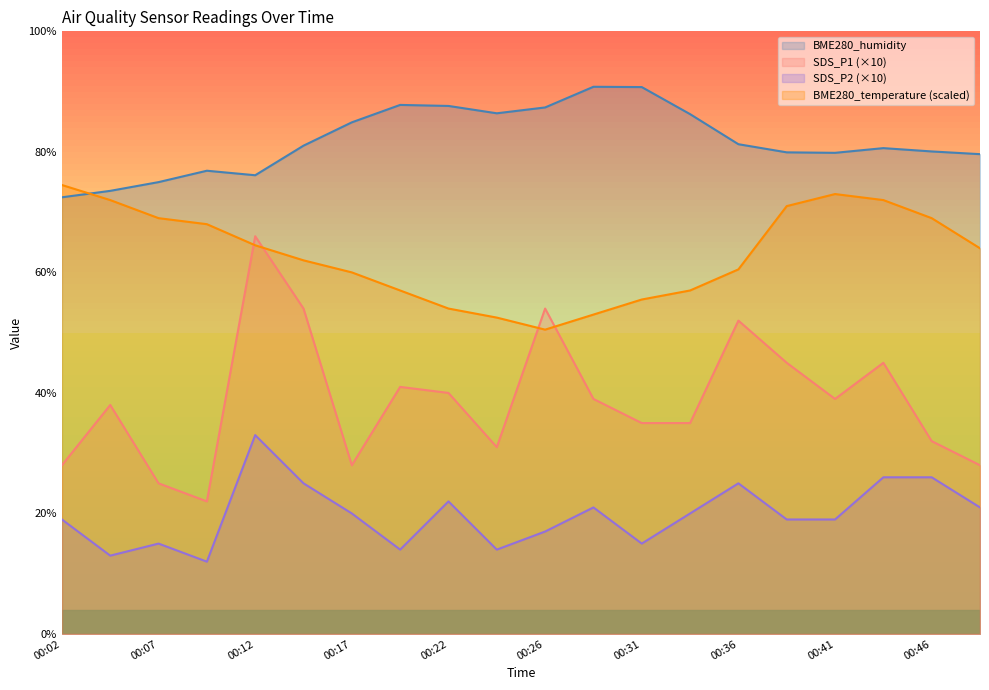

How many values in the BME280_temperature series are below 64?

10